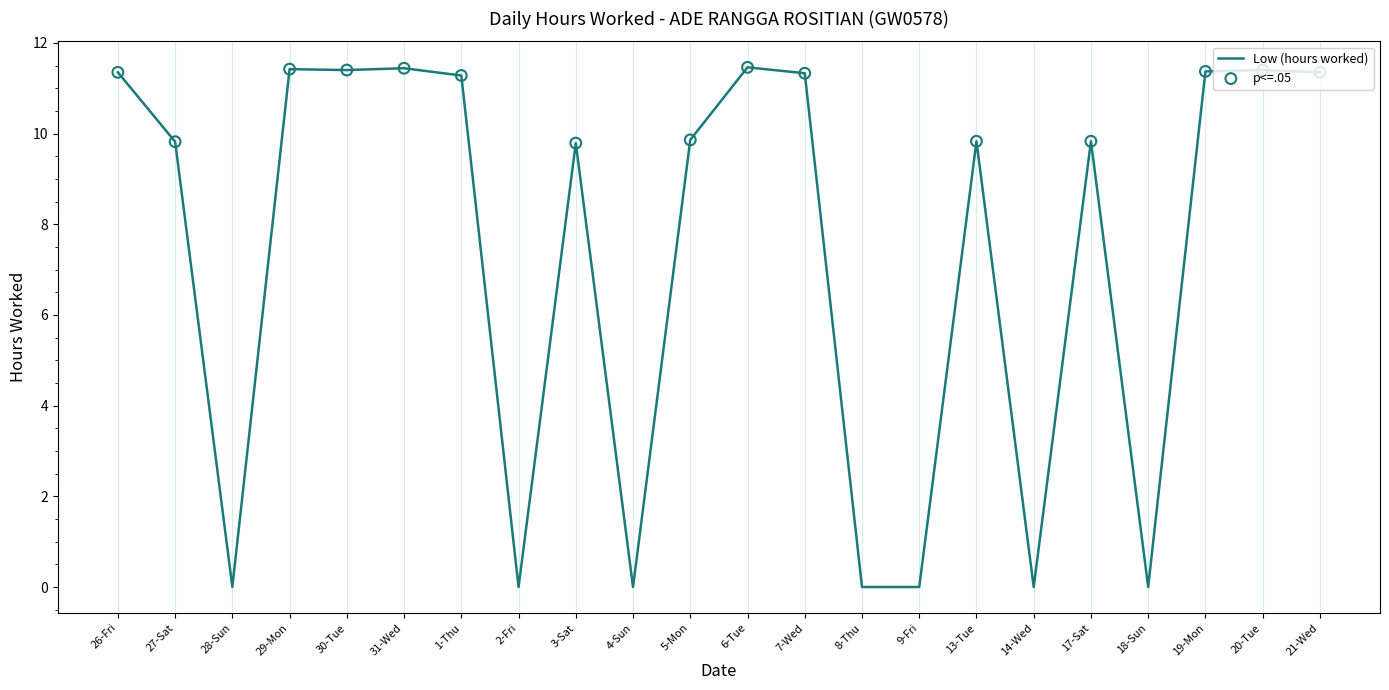

What is the change in value from 13-Tue to 19-Mon?

+1.5